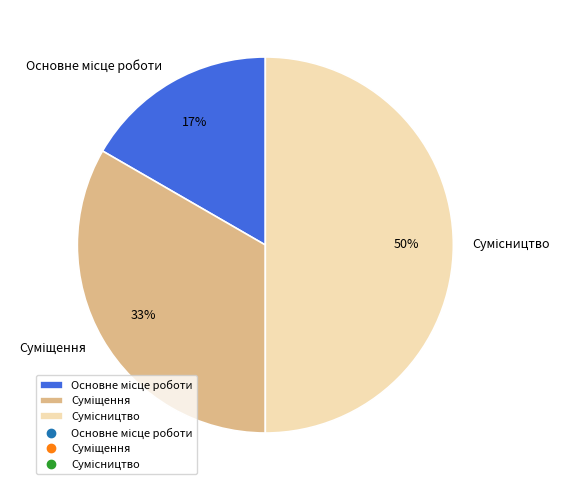

To the nearest percent, what is the average slice percentage?

33%